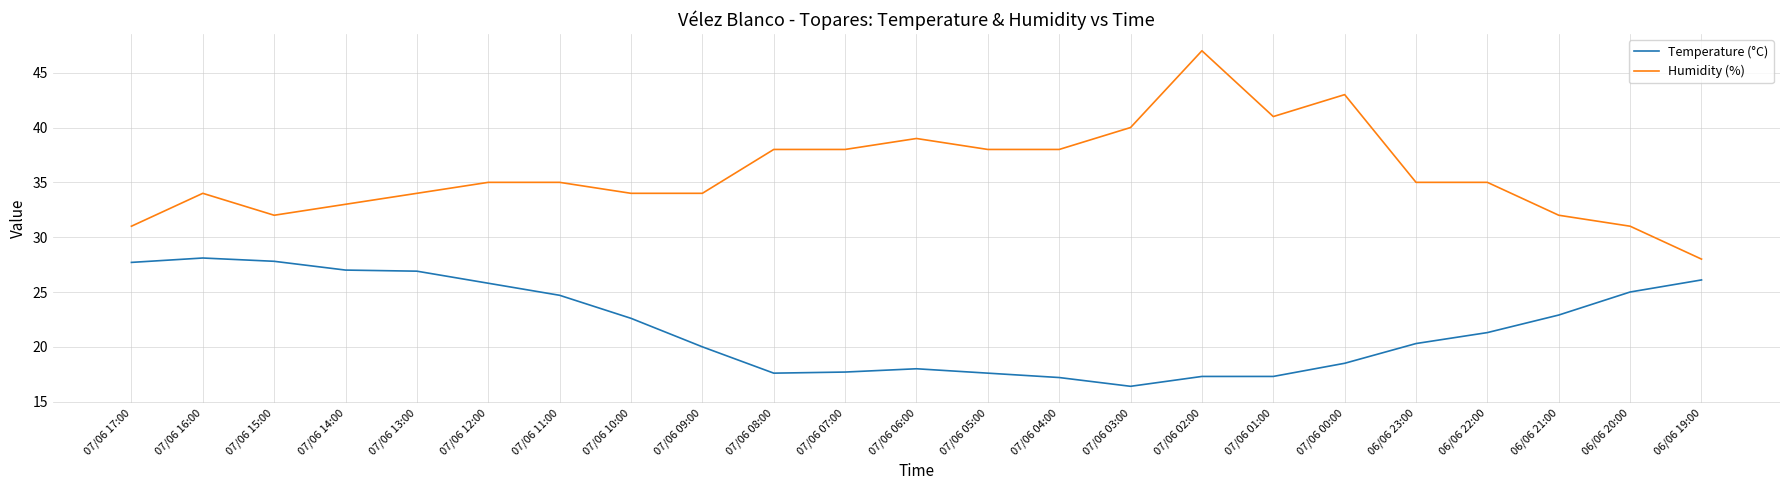

At which label does Temperature (°C) first exceed 21?

07/06 17:00